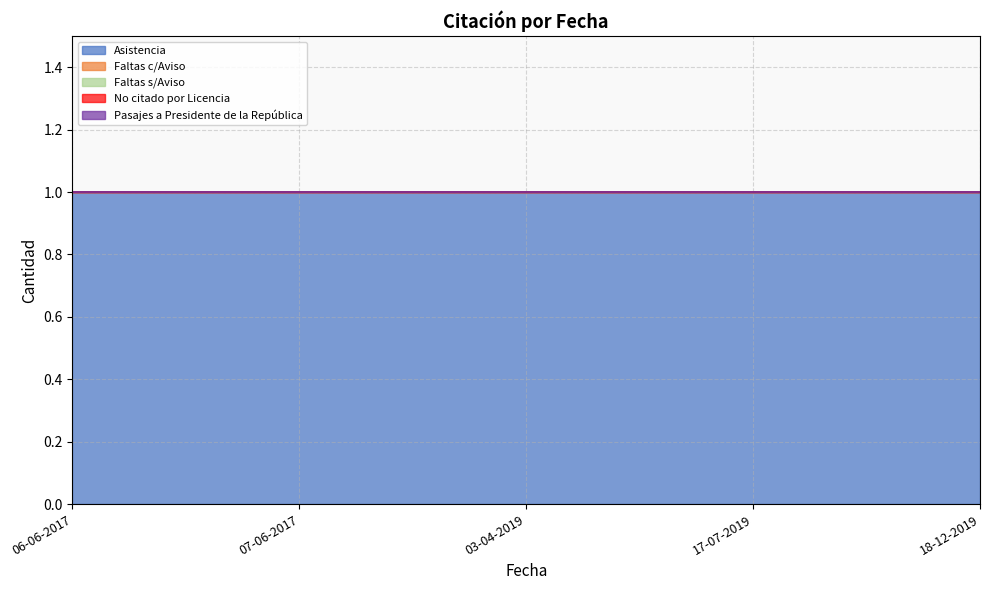

True or false: Asistencia and Faltas c/Aviso intersect in this chart.

False